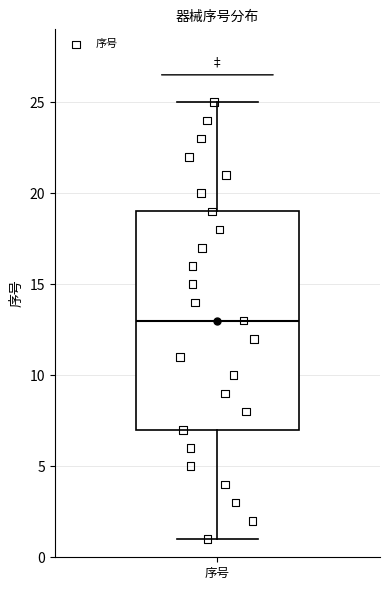

Read this box plot against the y-axis: the position of the median line, the range covered by the box, and the ends of both whiskers. The values are not printed on the chart, so give them approximately, as read against the axis.

median 13, box 7 to 19, whiskers 1 to 25